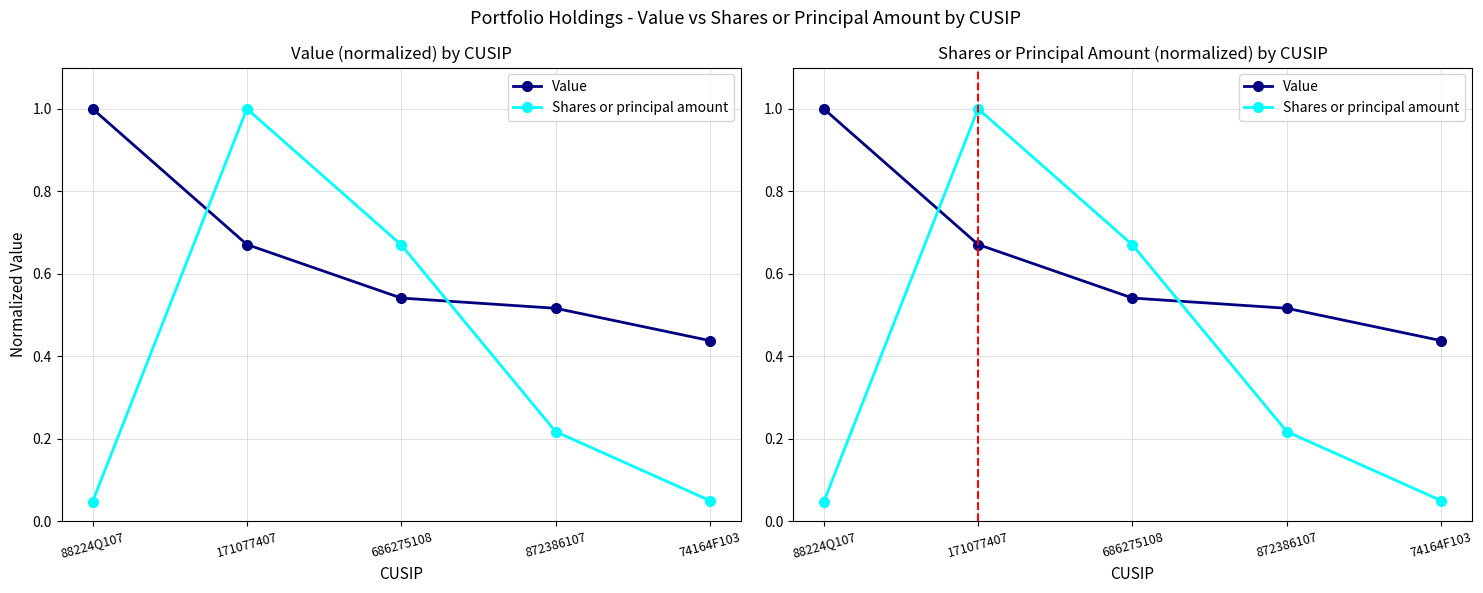

How many intersections are there between Value and Shares or principal amount?

2